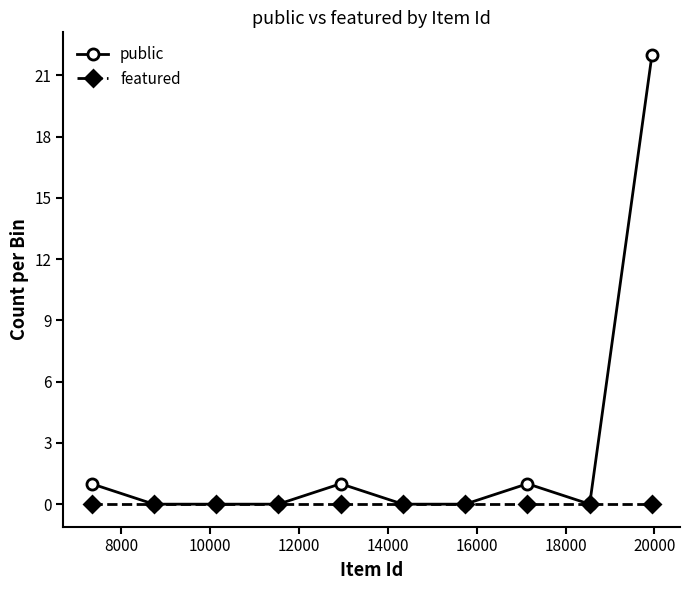

Rank the series by their average value, from lowest to highest.

featured, public